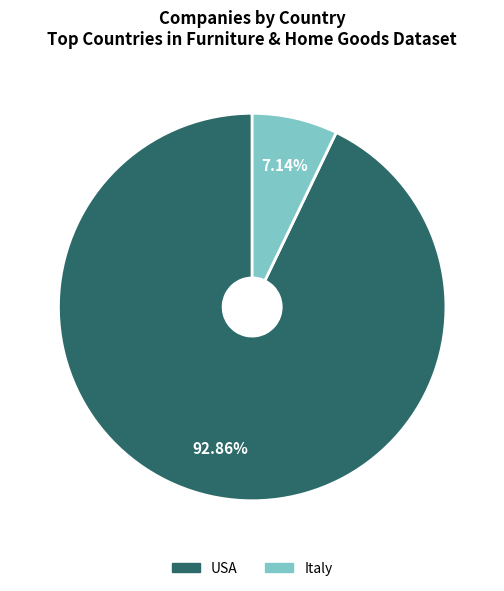

To the nearest percent, what portion does Italy represent?

7%